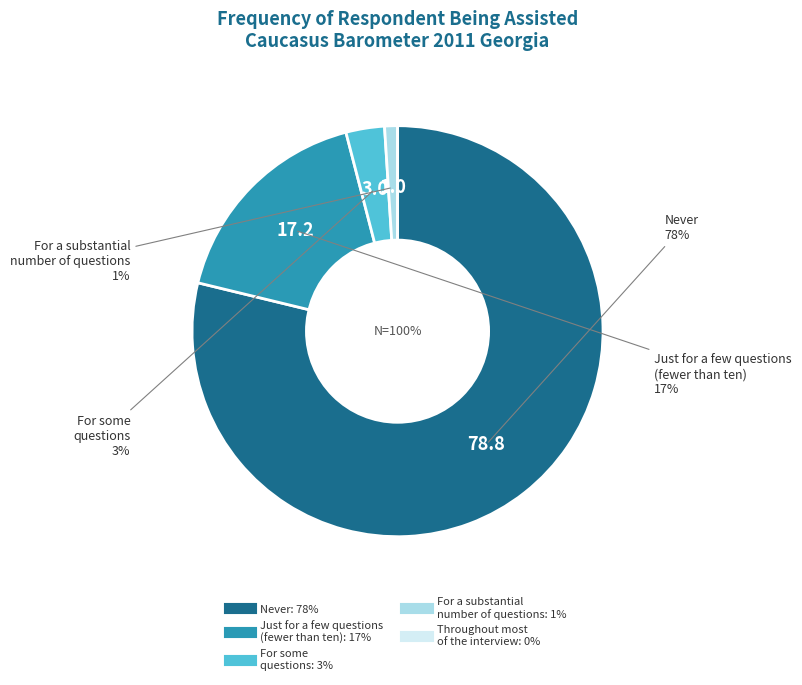

The Never slice represents 79% of the pie. True or false?

True